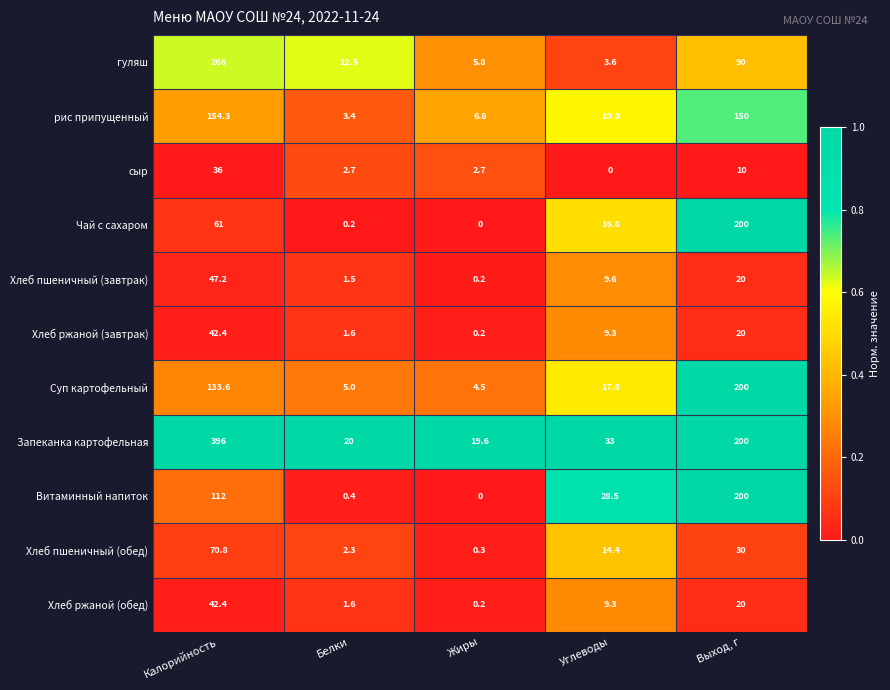

What is the difference between the Хлеб пшеничный (завтрак) values at Калорийность and Выход, г?

27.2